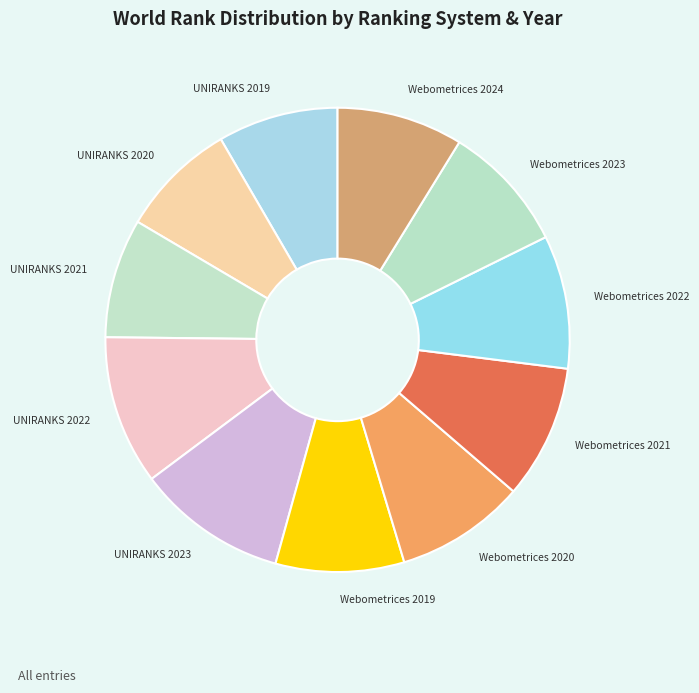

Is there any slice that represents more than half of the pie?

No